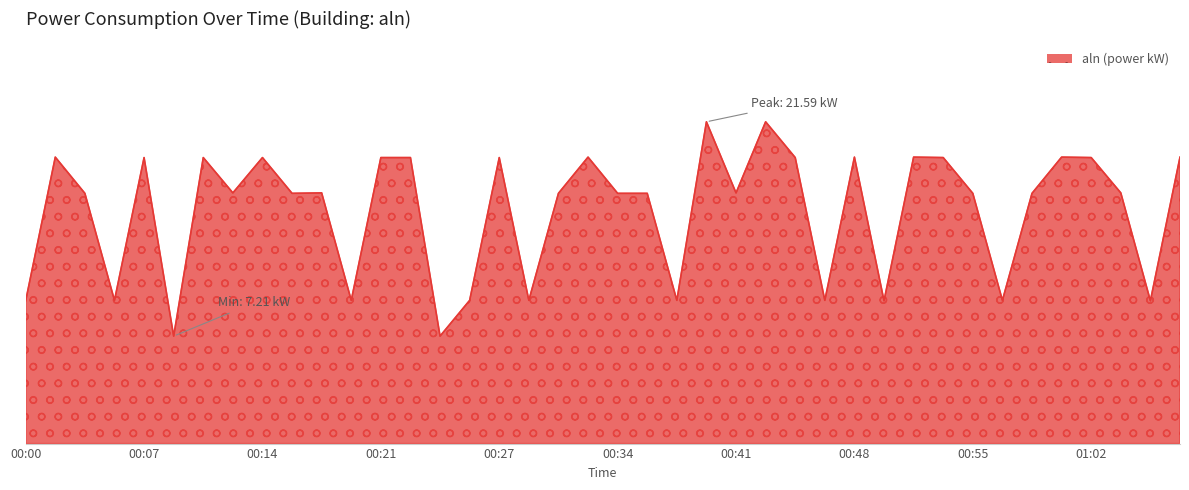

At which label does the data first exceed 16?

00:02